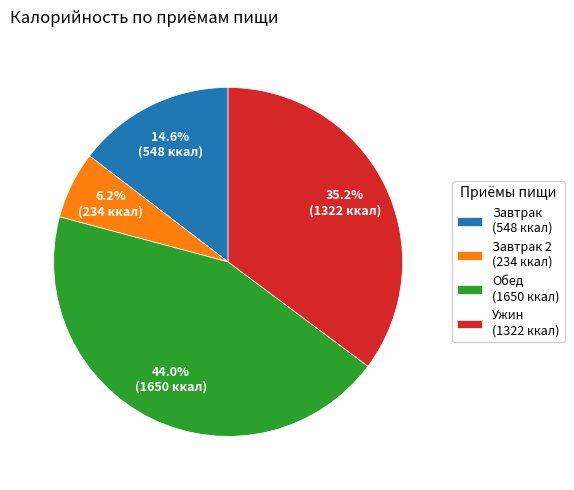

Is there a majority slice in this chart?

No